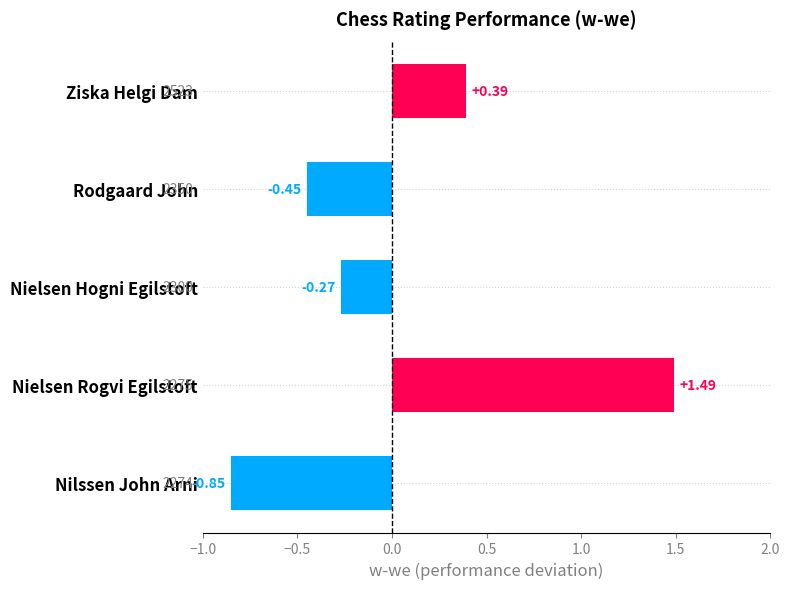

List the labels in order of value, smallest first.

Nilssen John Arni, Rodgaard John, Nielsen Hogni Egilstoft, Ziska Helgi Dam, Nielsen Rogvi Egilstoft